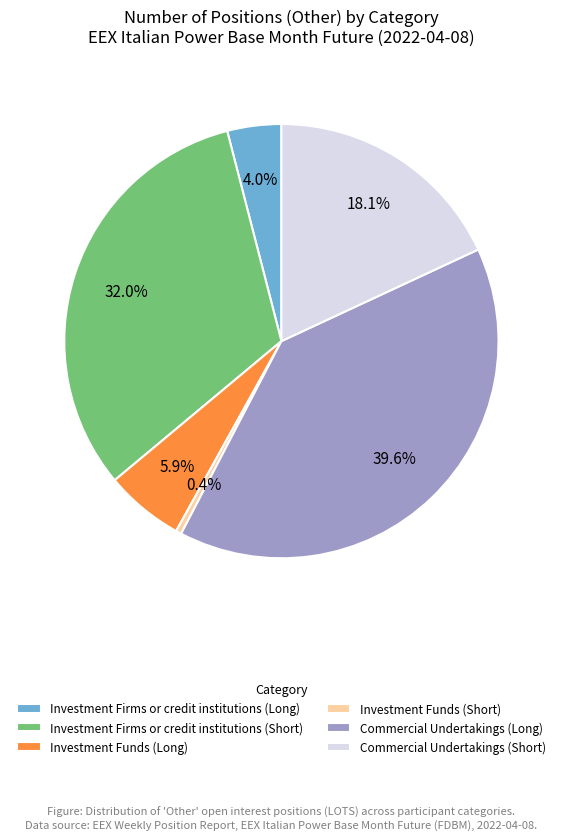

How many segments does this pie chart have?

6